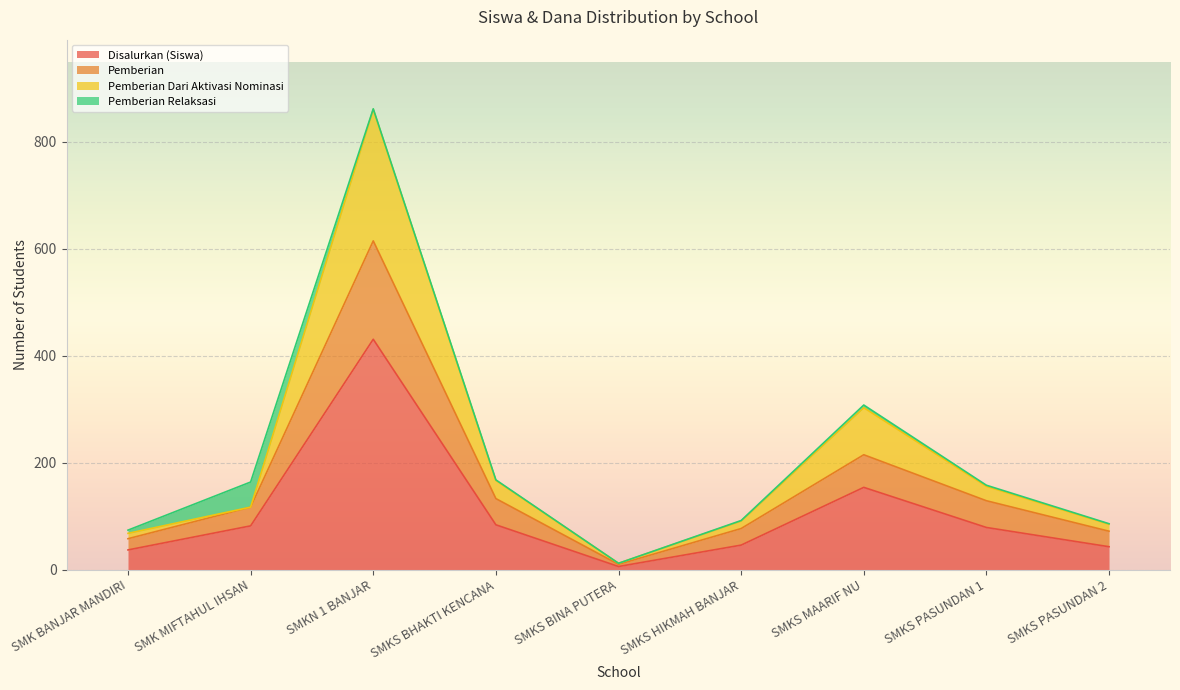

How many data points does each series have?

9